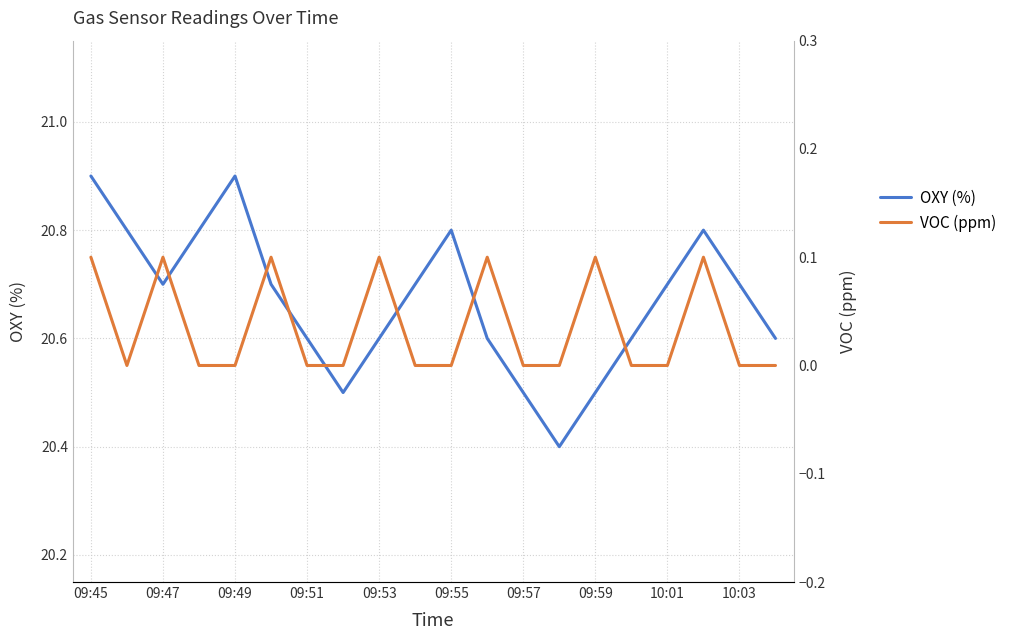

What is the maximum value for OXY (%)?

20.9